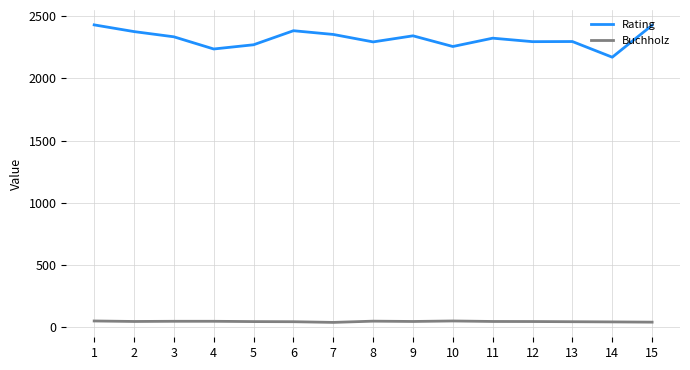

True or false: Buchholz and Rating intersect in this chart.

False